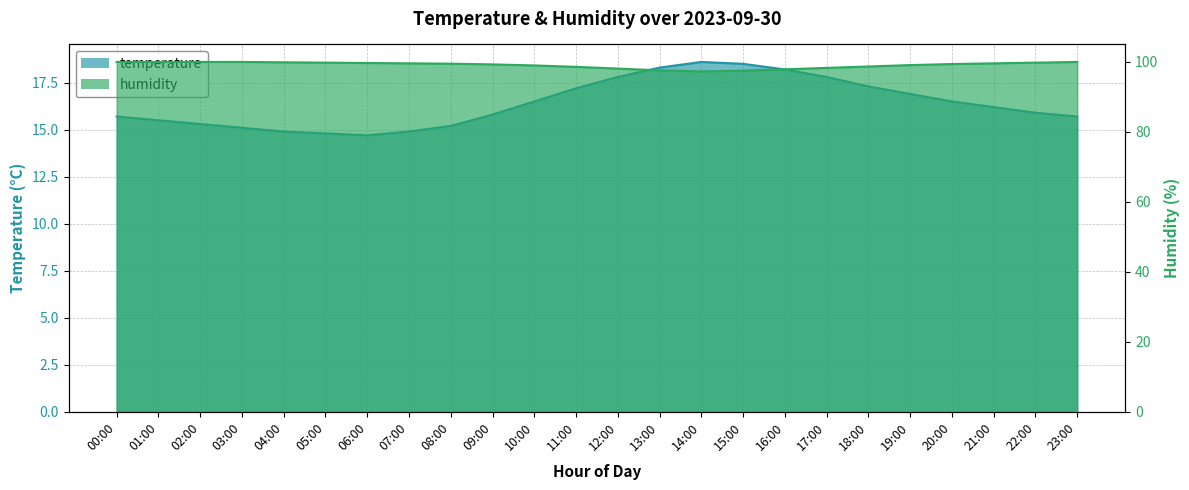

What is the approximate value of humidity at 19:00?

99.0